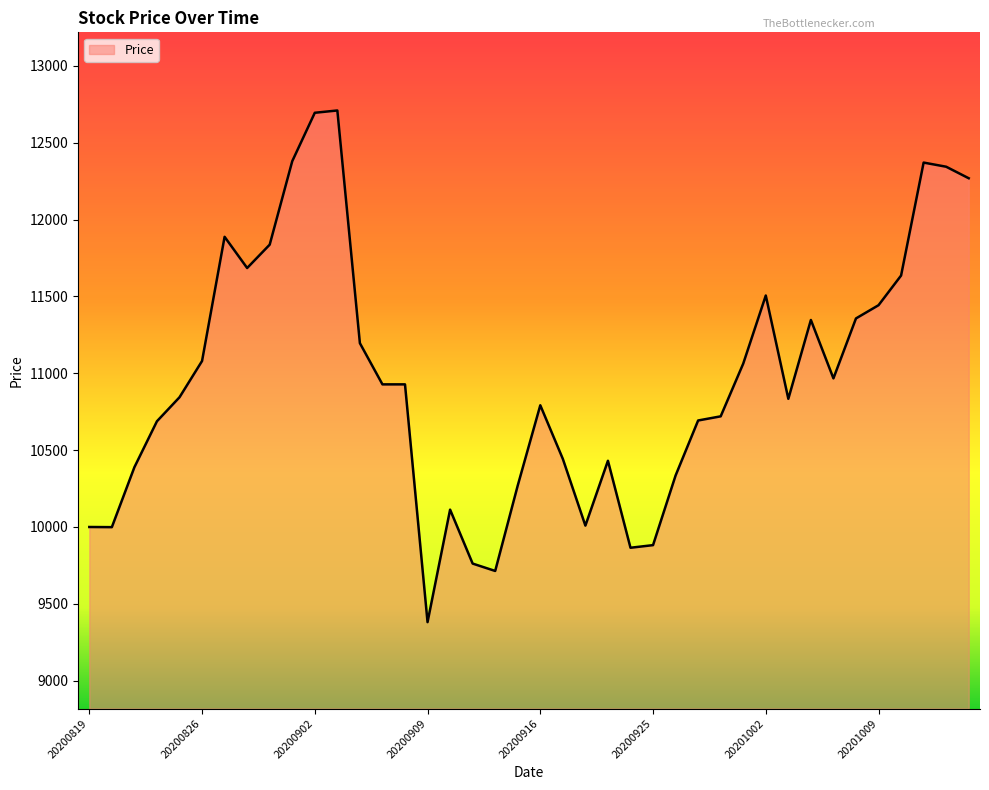

What is the smallest value displayed?

9381